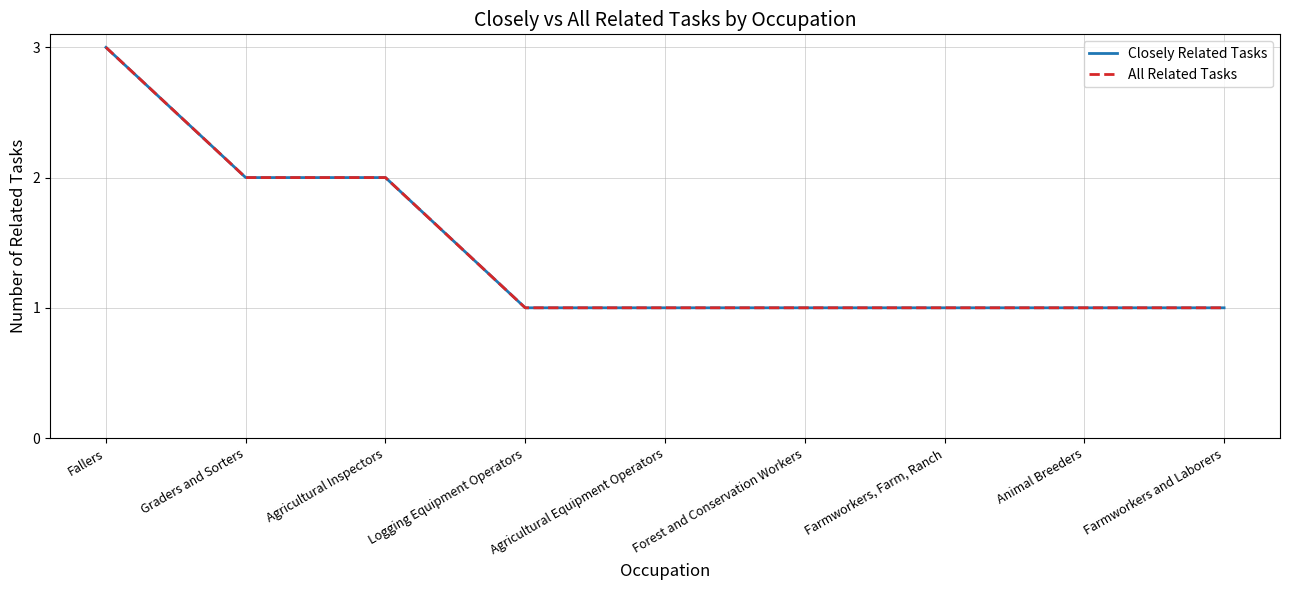

How many lines are shown in the chart?

2